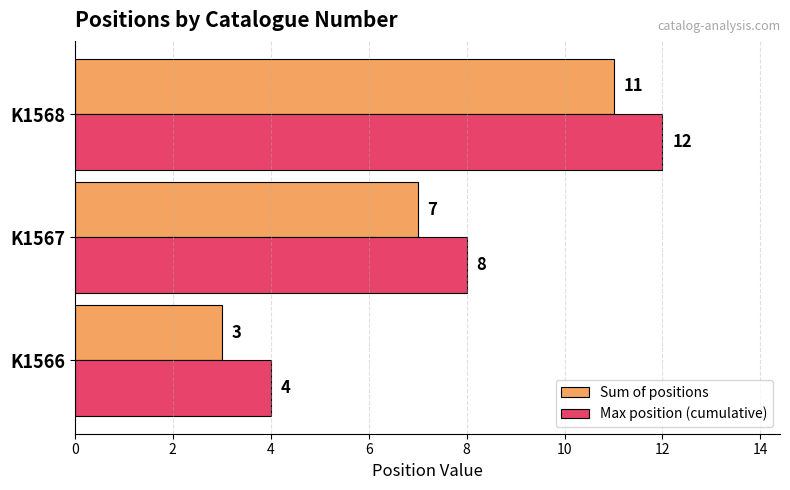

At which label is Max position (cumulative) closest to 8?

K1567